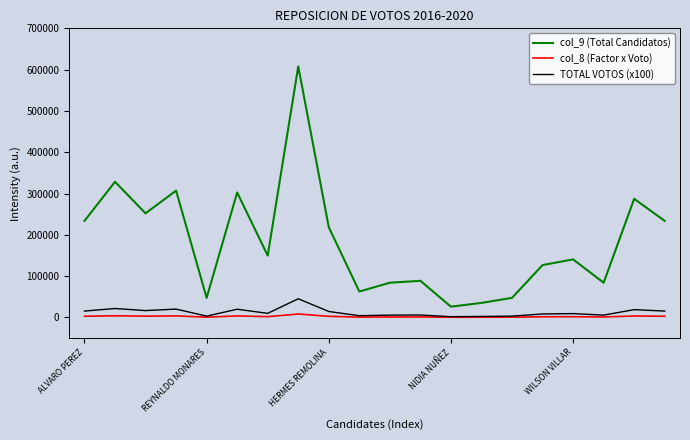

Which series has the largest total across all categories?

col_9 (Total Candidatos)